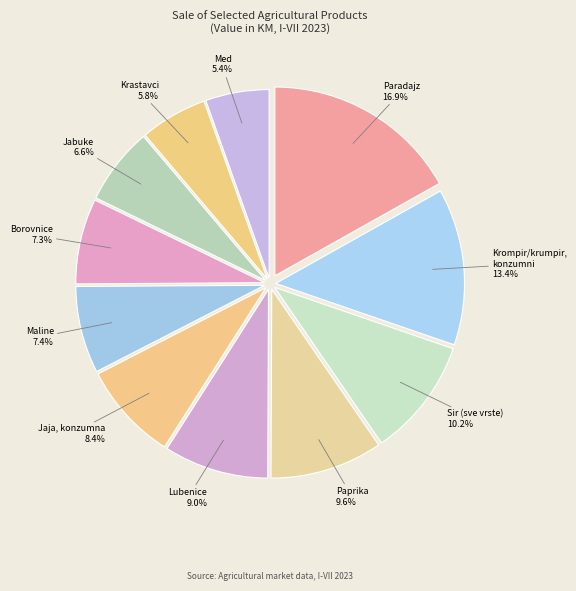

How many segments does this pie chart have?

11